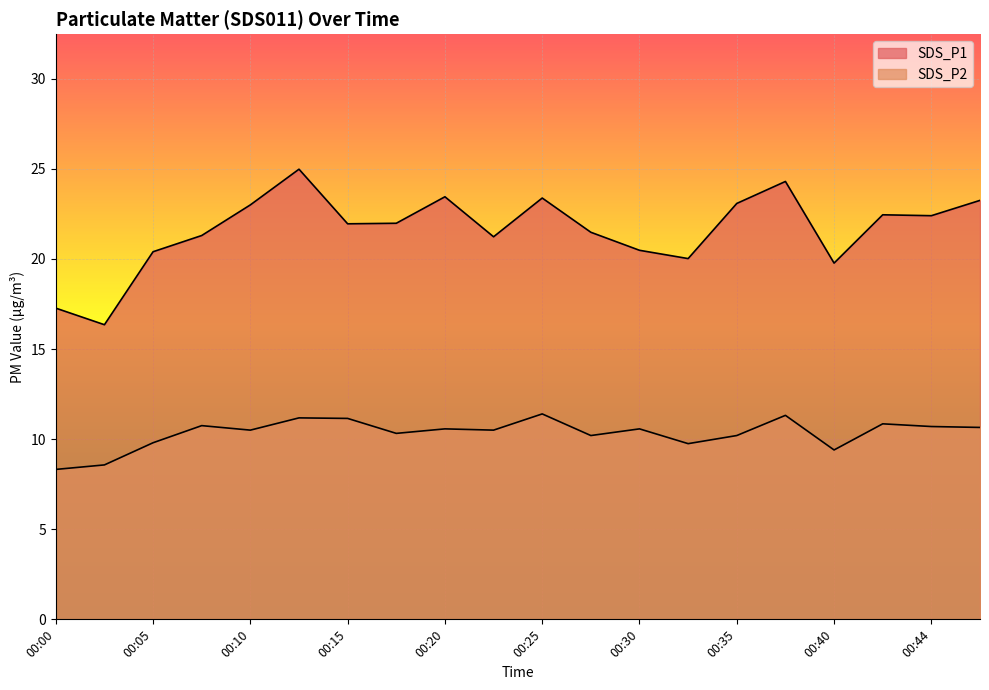

True or false: SDS_P2 has more than 2 points higher than both neighbors.

True